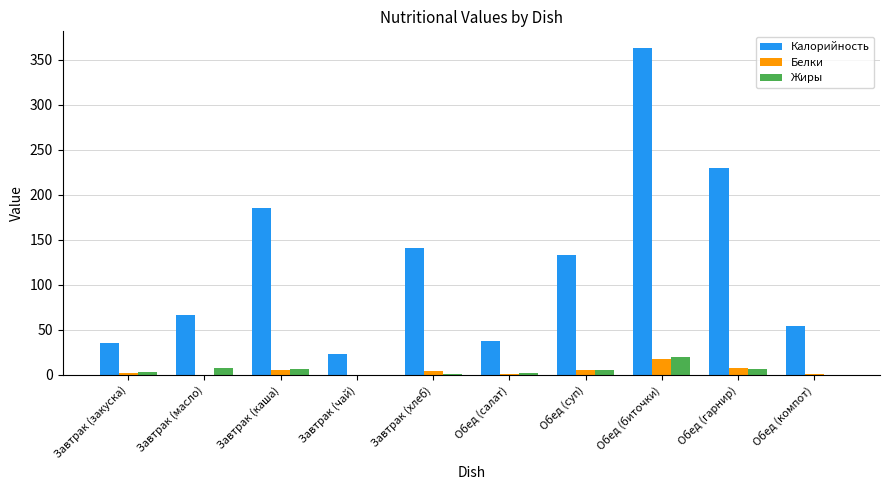

What is the average value of the Калорийность series?

127.1